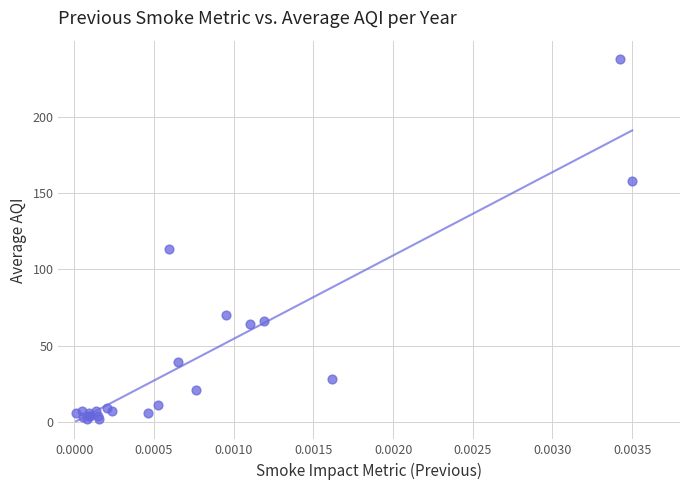

What Y value in the scatter plot is closest to 120?

113